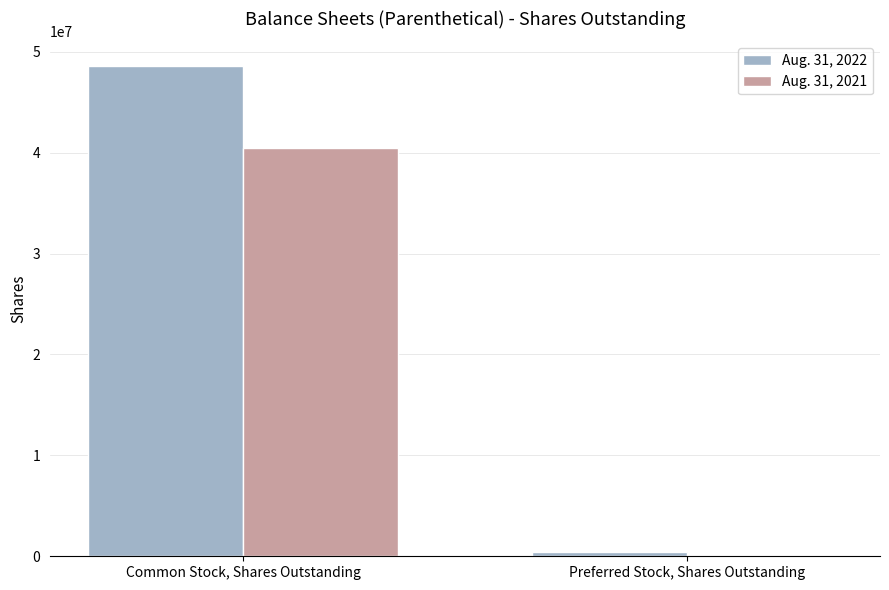

What is the maximum value shown in the chart?

48606915